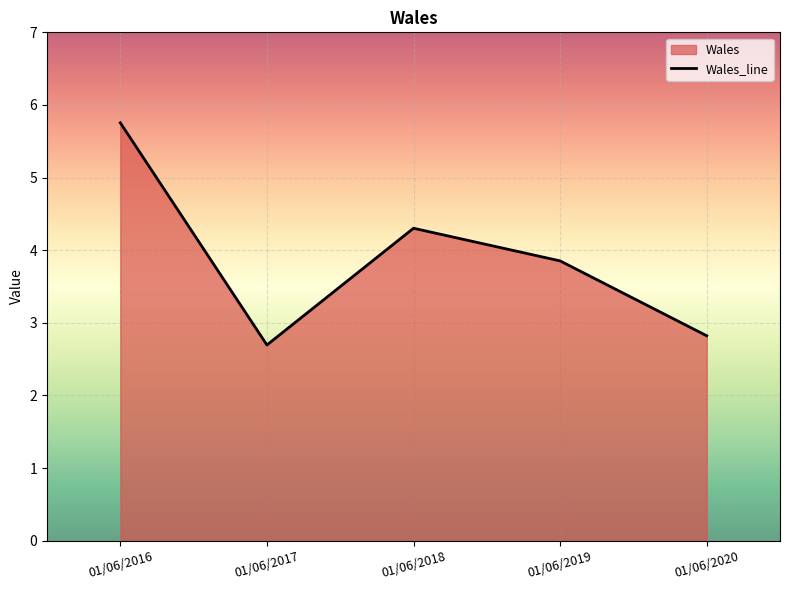

The chart shows a value of 2.7 at 01/06/2017. True or false?

True